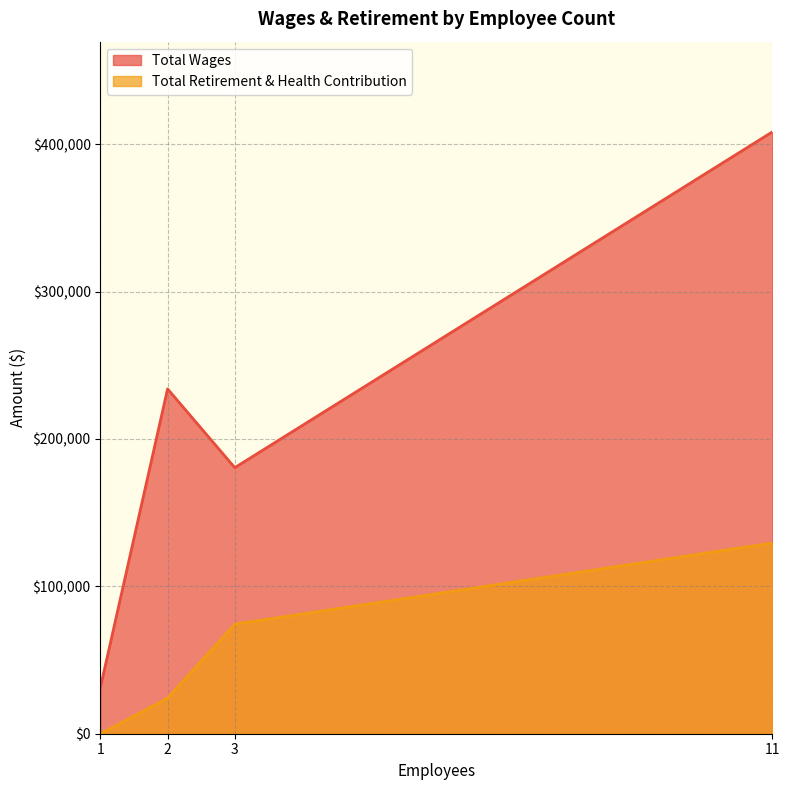

The Total Wages series shows 31437 at 1. True or false?

True